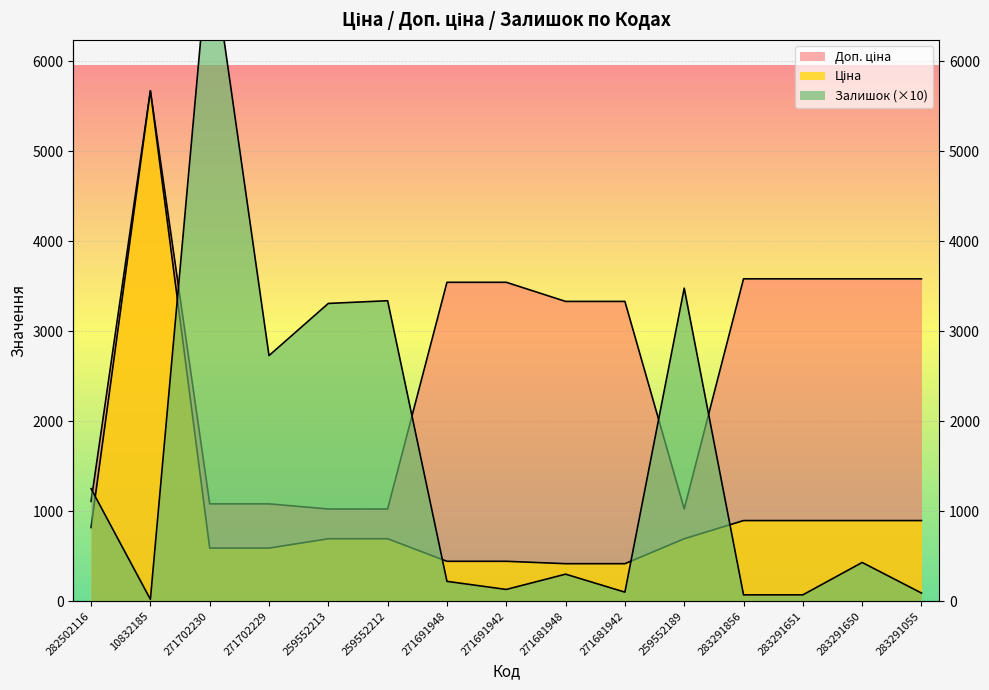

What is the difference between the maximum and minimum values in the Залишок series?

7340.0